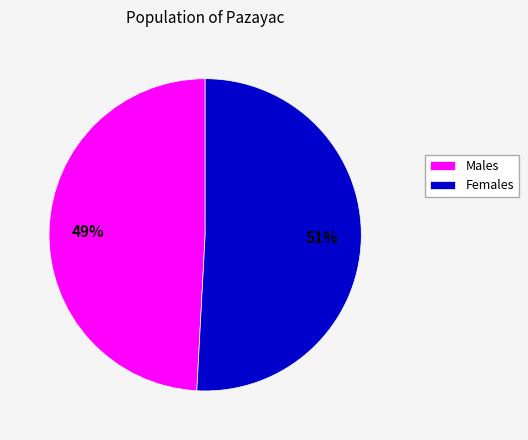

What is the smallest slice in the pie chart?

Males